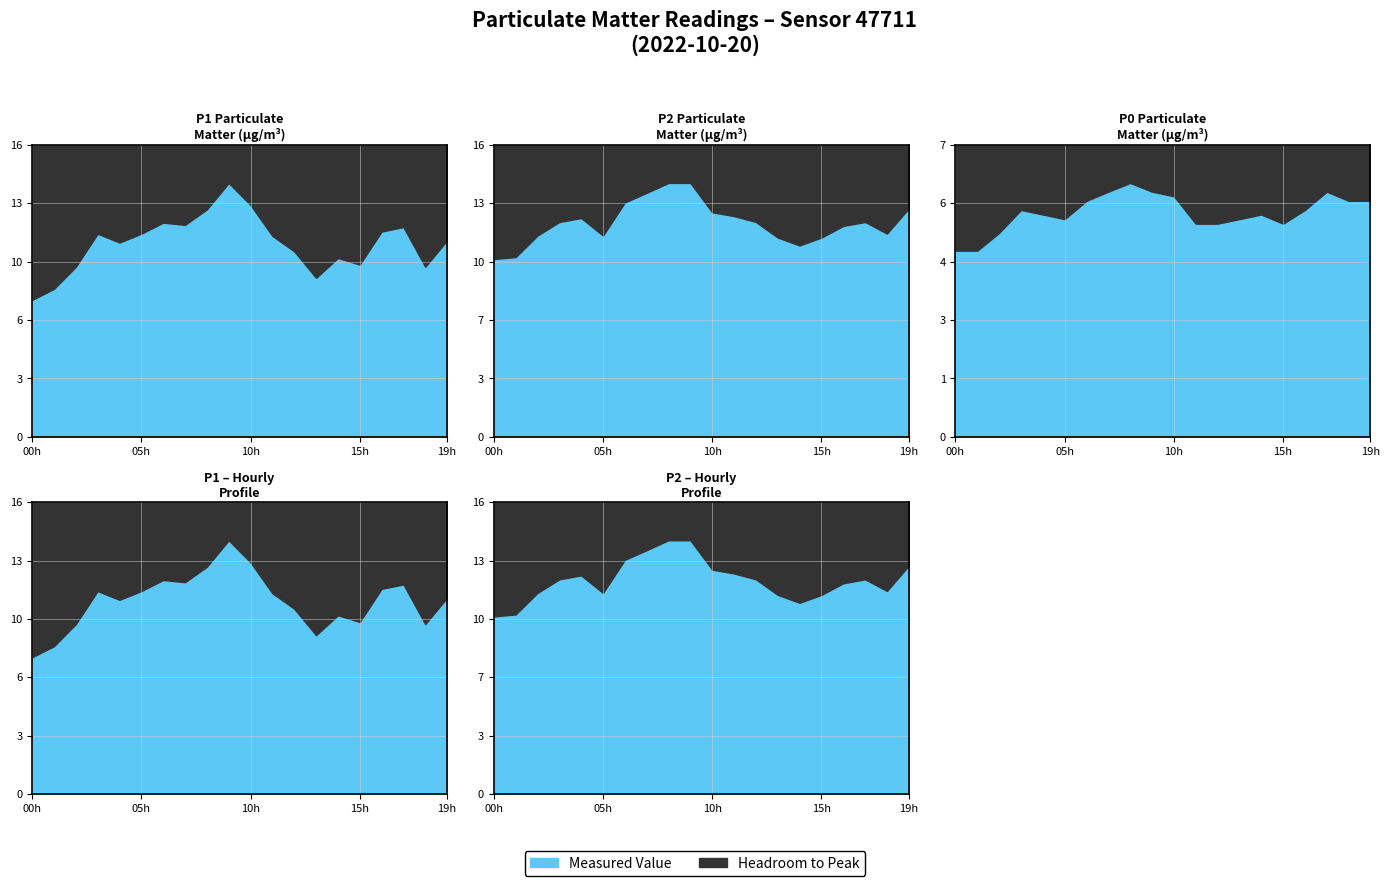

What is the label of the 16th point from the right?

04:00